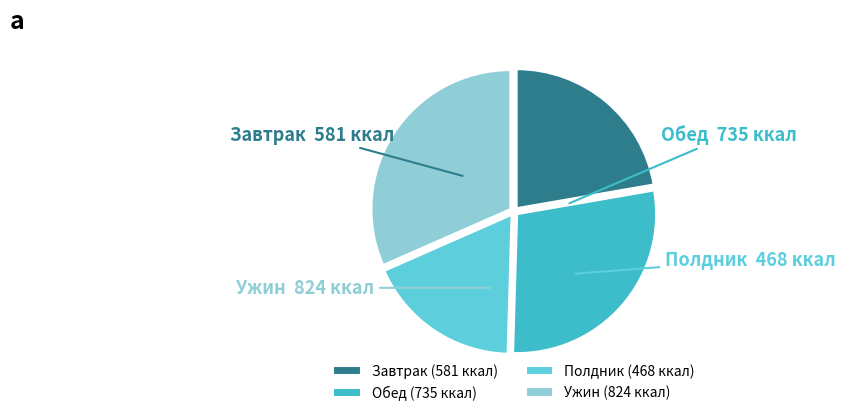

Count the number of slices in the pie.

4